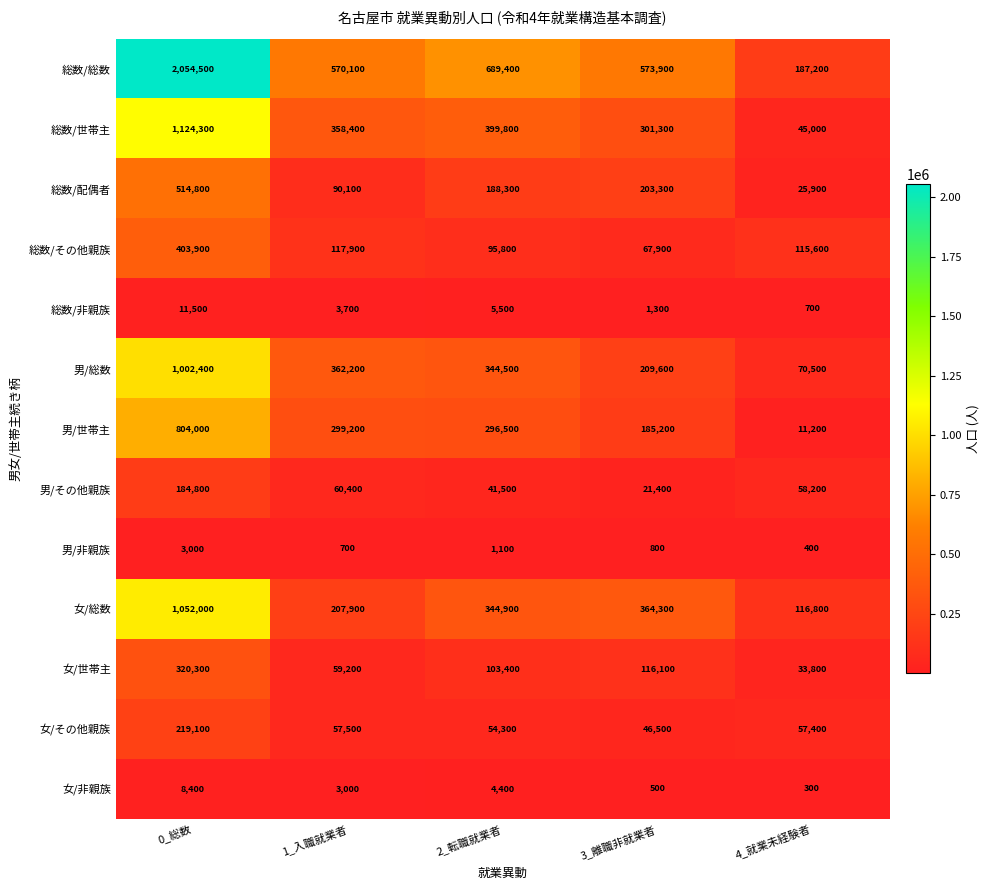

At 4_就業未経験者, list the series in order from largest to smallest.

総数/総数, 女/総数, 総数/その他親族, 男/総数, 男/その他親族, 女/その他親族, 総数/世帯主, 女/世帯主, 総数/配偶者, 男/世帯主, 総数/非親族, 男/非親族, 女/非親族